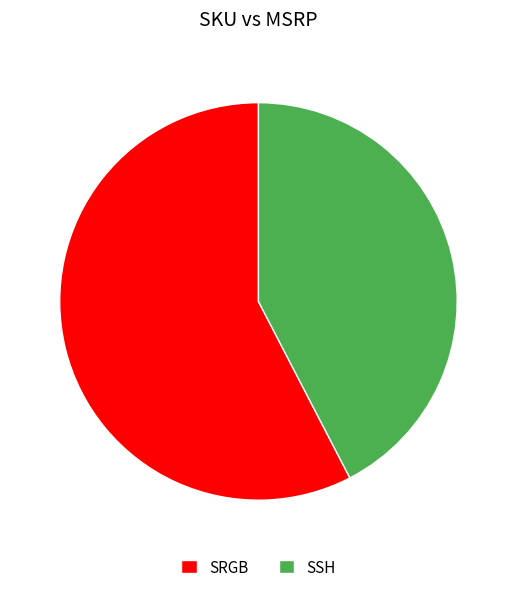

What is the smallest slice in the pie chart?

SSH